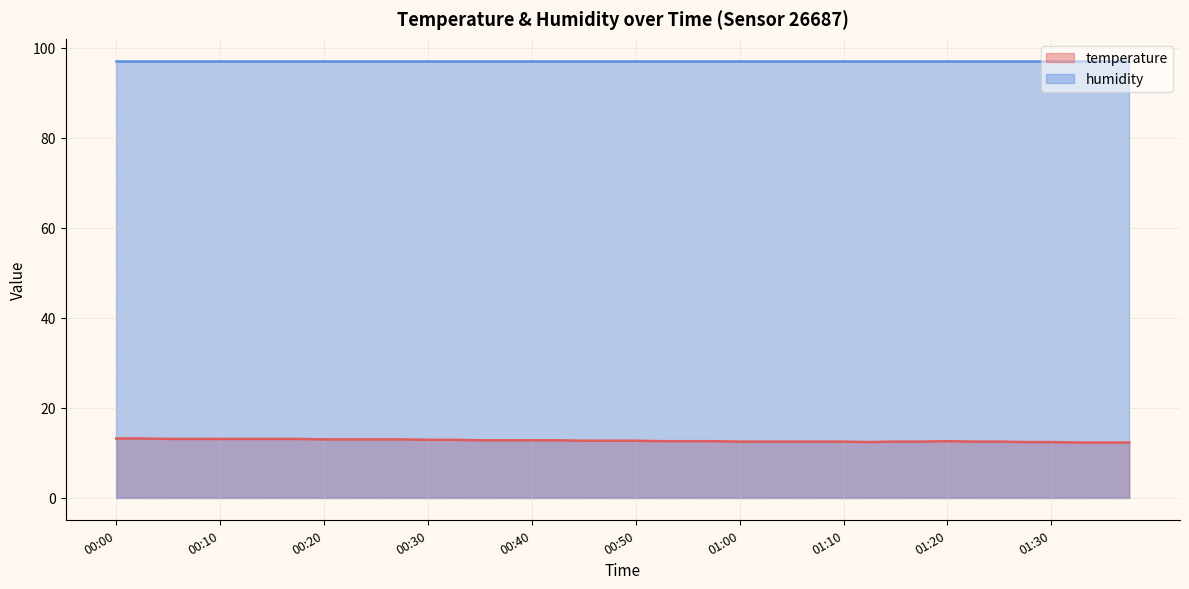

Is it true that the value at 00:10 is 13.1?

True